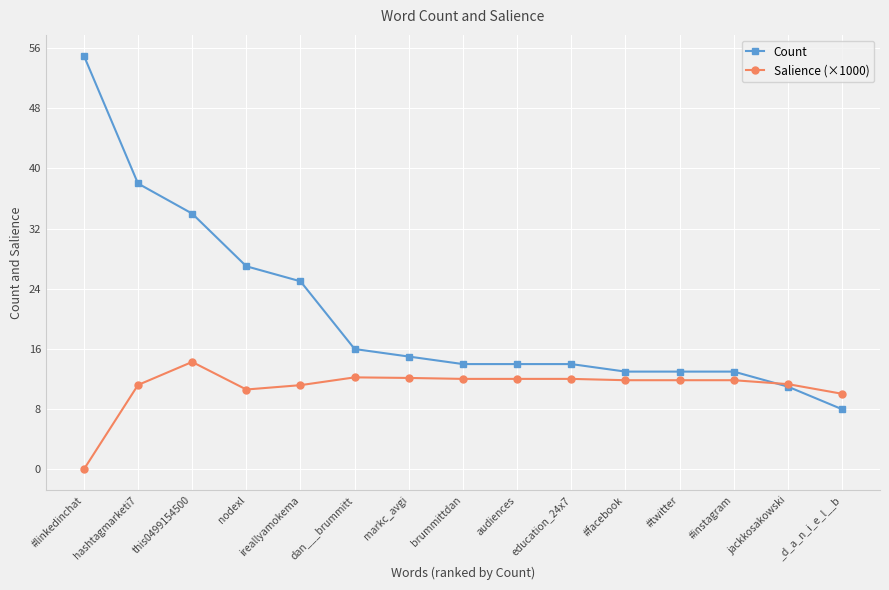

What is the label of the 10th point from the right?

dan___brummitt